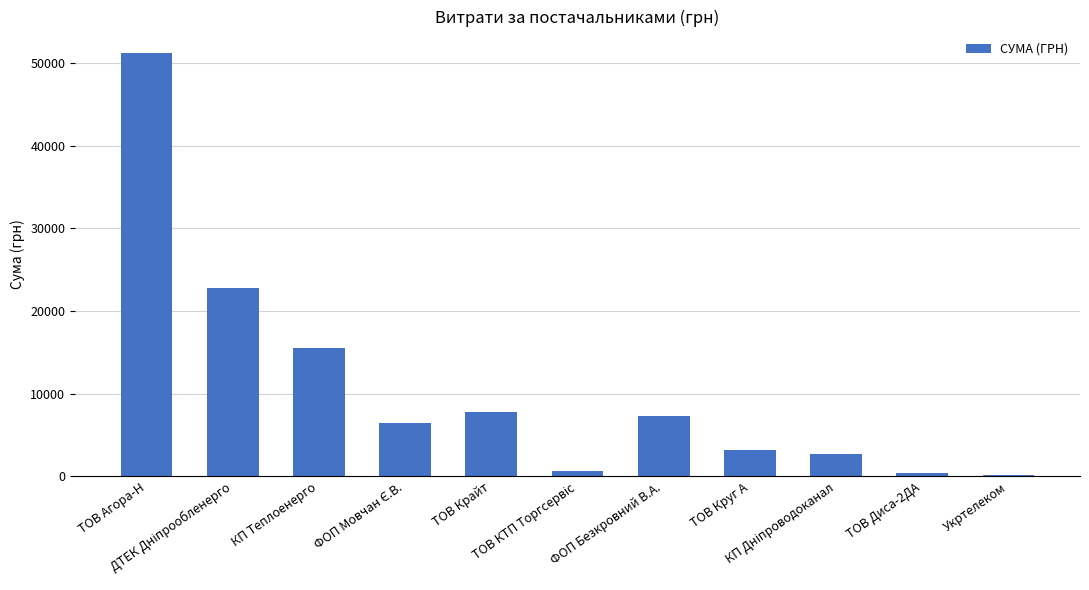

What is the sum of all values?

118335.5